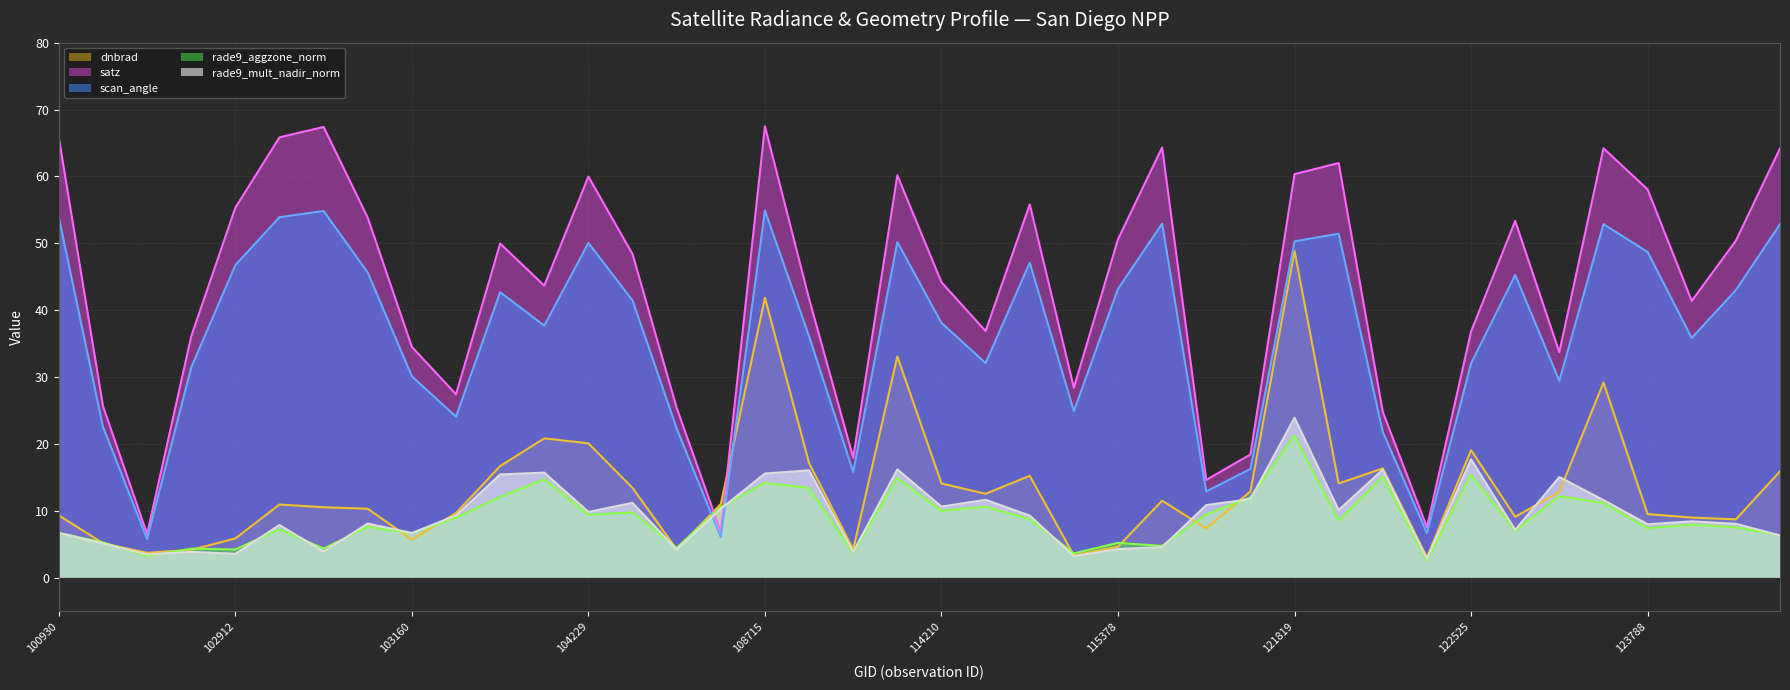

How many lines are shown in the chart?

5